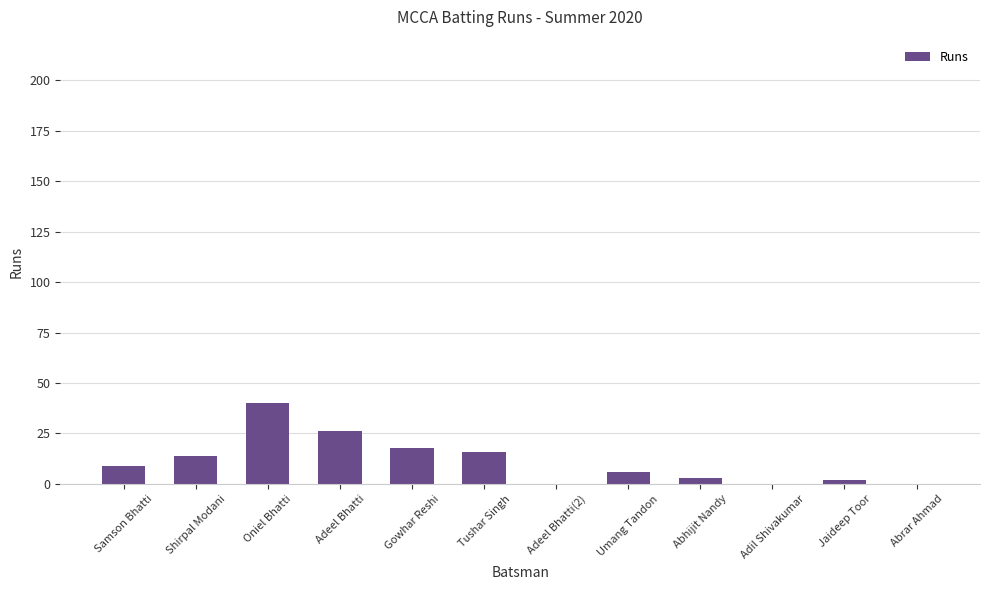

Are the bars horizontal?

No